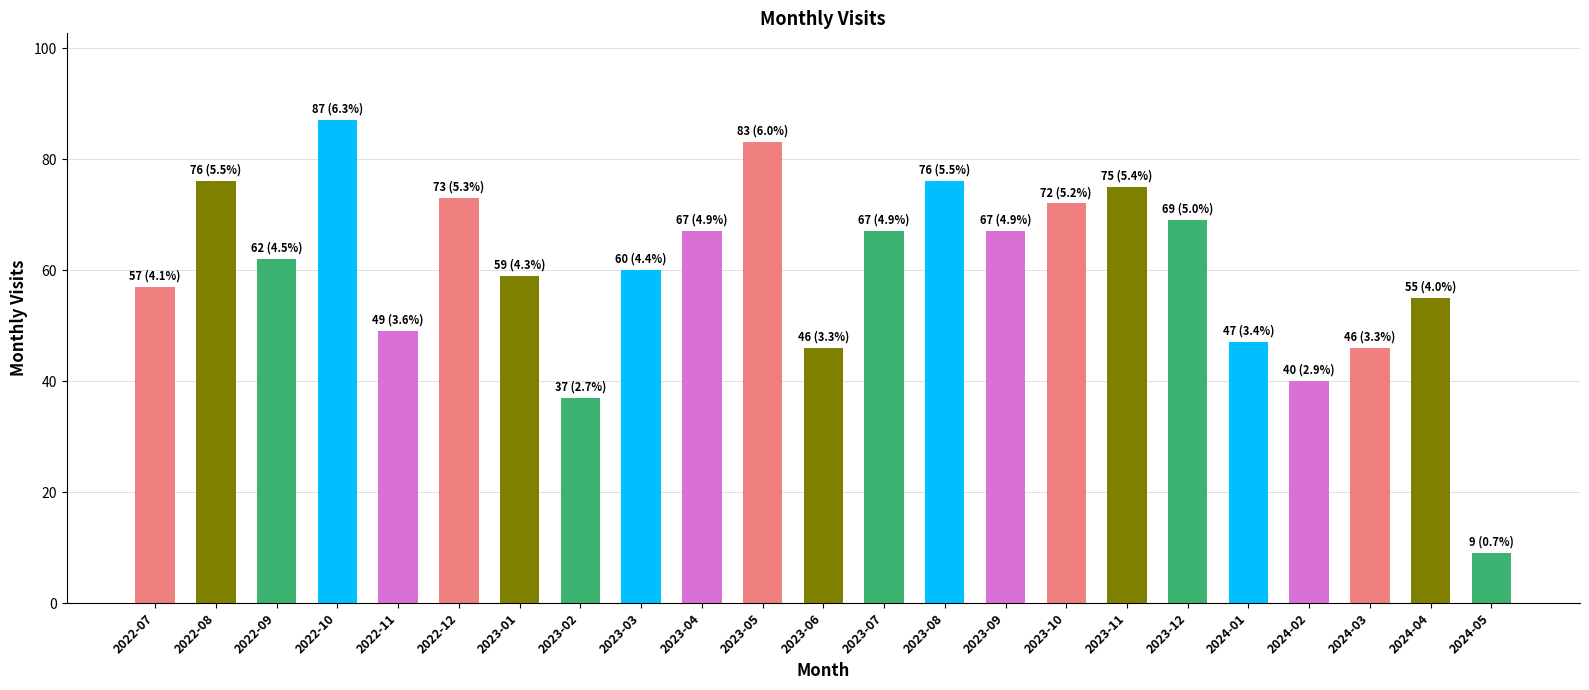

What is the greatest value displayed?

87